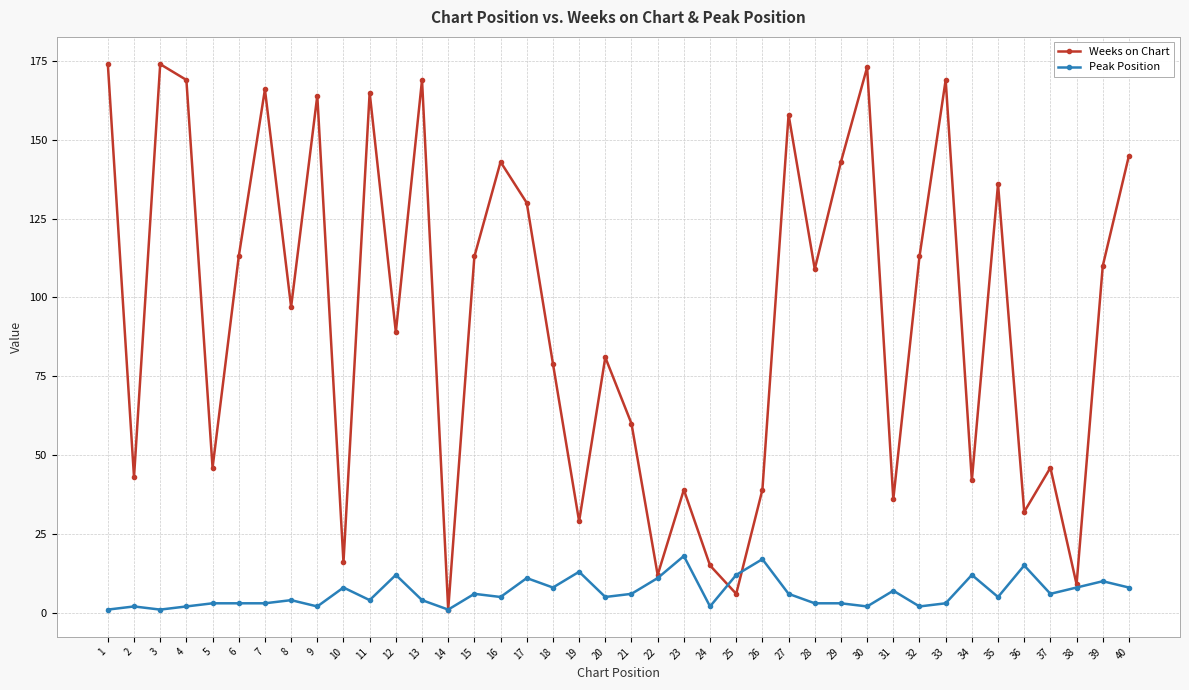

What is the maximum value shown in the chart?

174